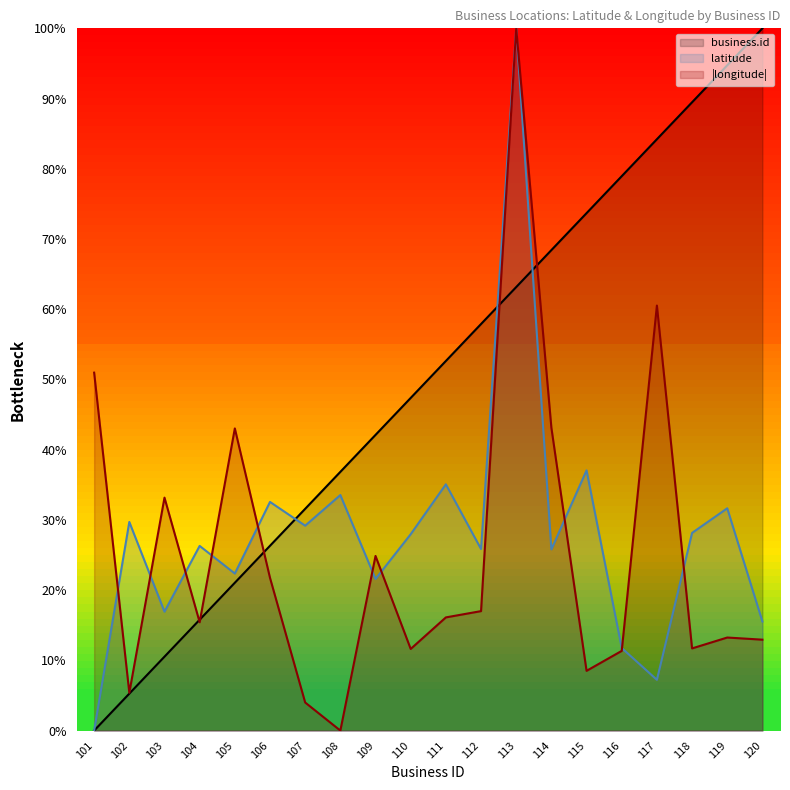

The value of latitude at 105 is 33.2. True or false?

False